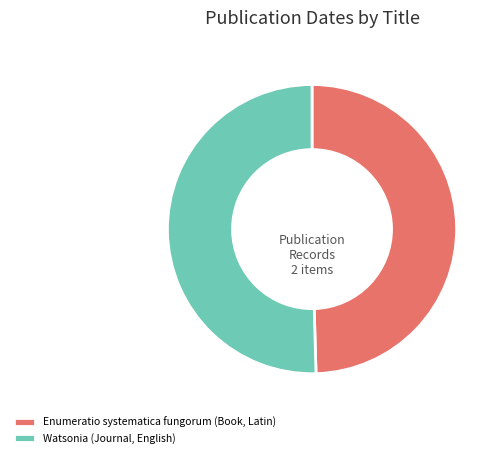

Which has a higher value, Watsonia (Journal, English) or Enumeratio systematica fungorum (Book, Latin)?

Watsonia (Journal, English)